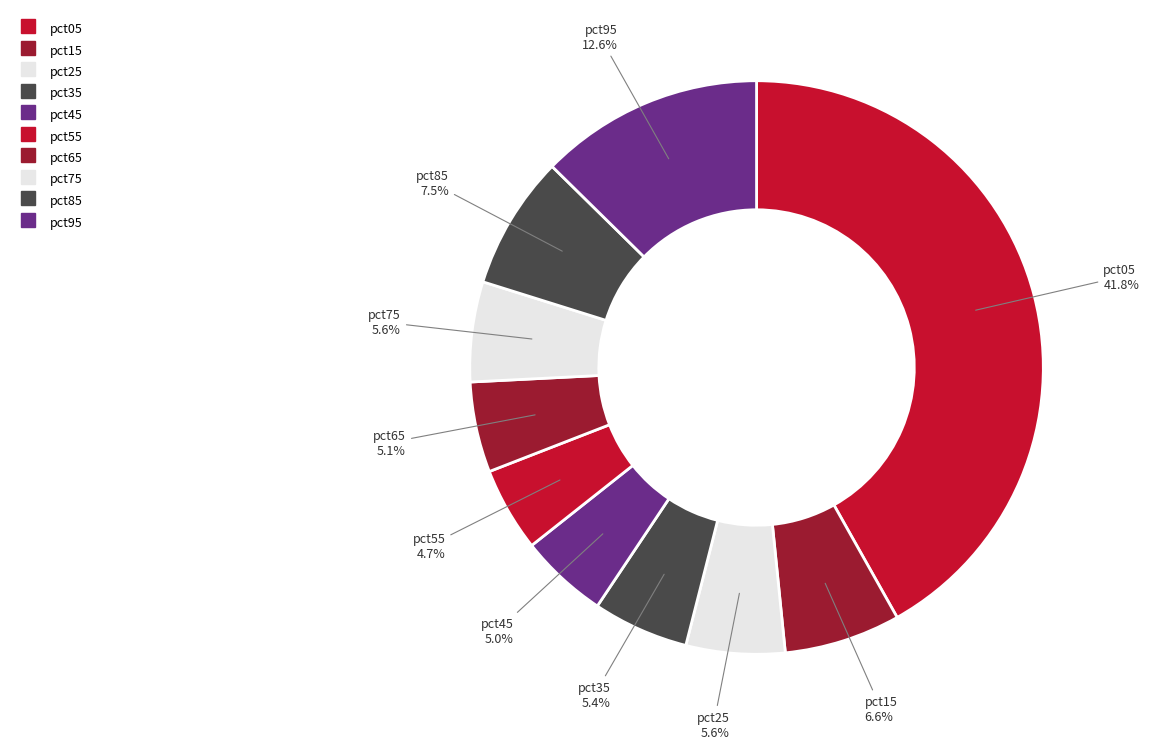

Which has a higher value, pct55 or pct95?

pct95